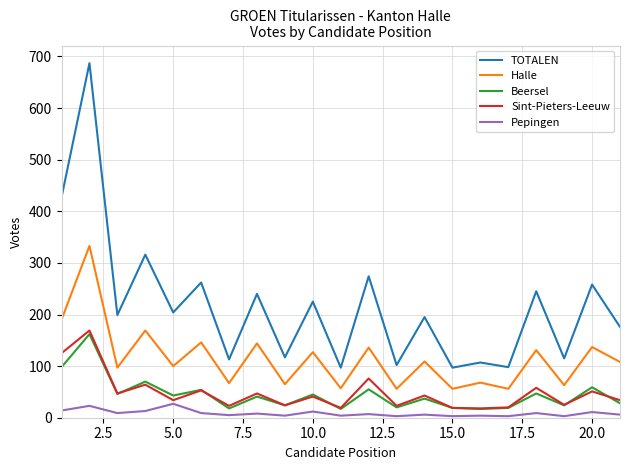

Rank the series by their maximum value, from highest to lowest.

TOTALEN, Halle, Sint-Pieters-Leeuw, Beersel, Pepingen